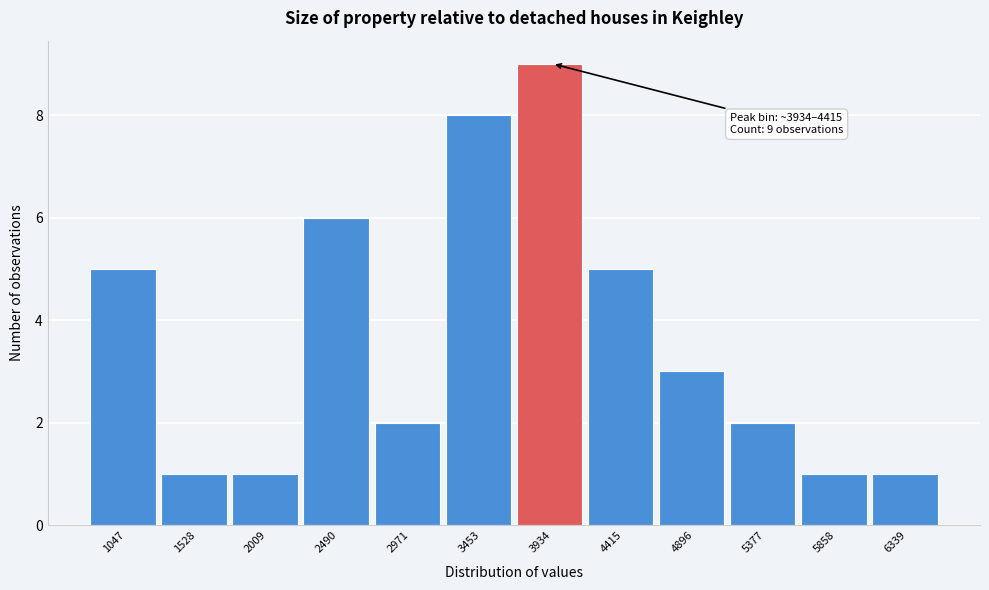

Reading left to right, what are all the values shown in this chart?

5	1	1	6	2	8	9	5	3	2	1	1